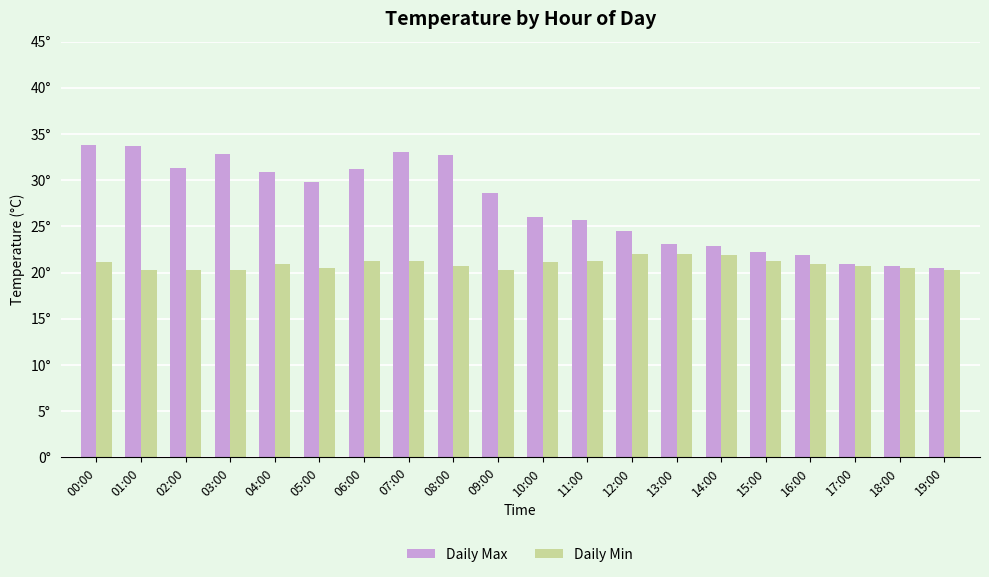

What is the maximum value for Daily Max?

33.8